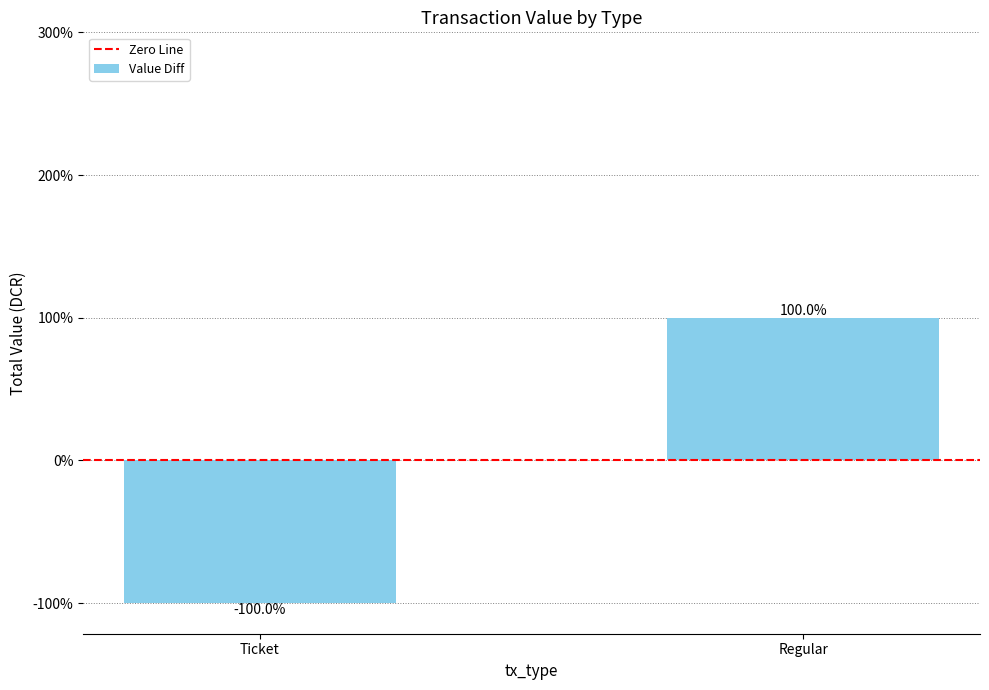

Are the bars horizontal?

No